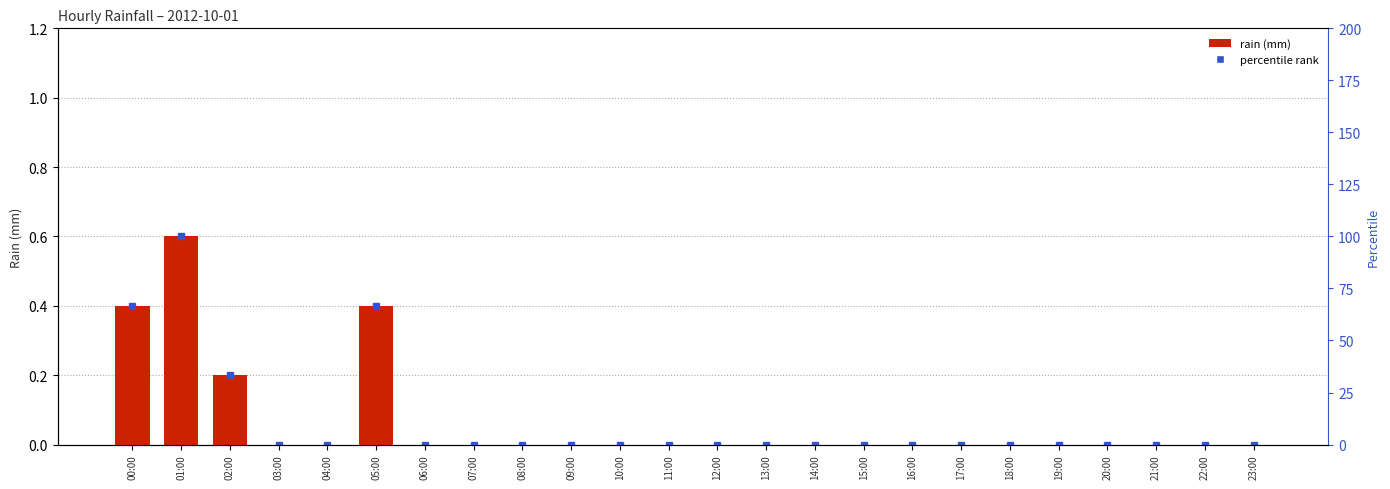

What is the average value?

0.1